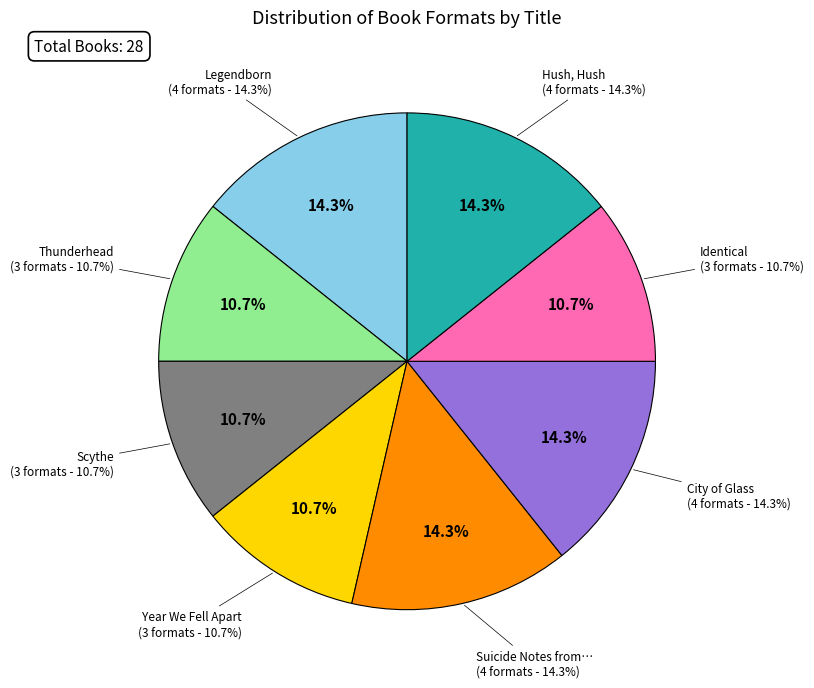

To the nearest percent, what is the average slice percentage?

12%